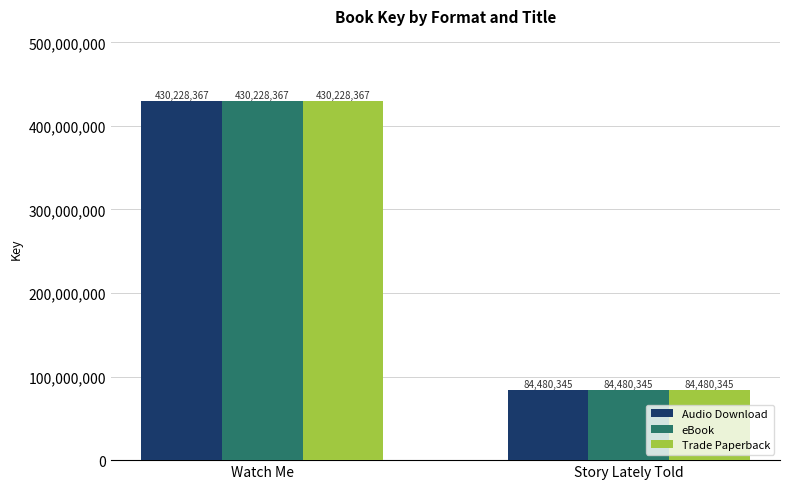

At which category is the sum across all series the highest?

Watch Me